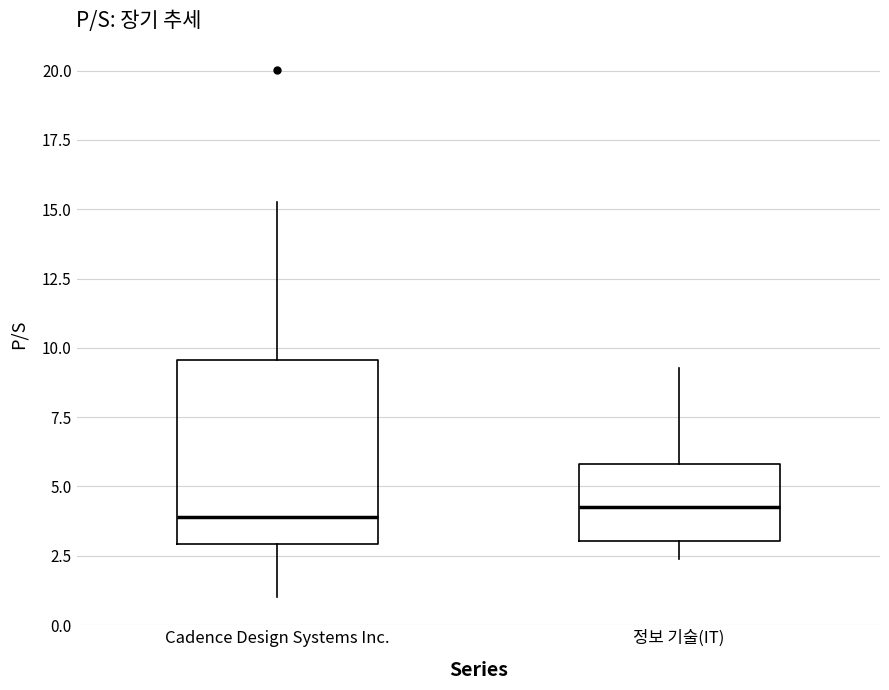

Reading left to right, transcribe this box plot: for each box, give where its median line is, the range the box spans, and where its two whiskers end, as read against the y-axis. The values are not printed on the chart, so give them approximately, as read against the axis.

Cadence Design Systems Inc.: median 4.0, box 3.0 to 9.5, whiskers 1.0 to 15.5
정보 기술(IT): median 4.5, box 3.0 to 6.0, whiskers 2.5 to 9.5